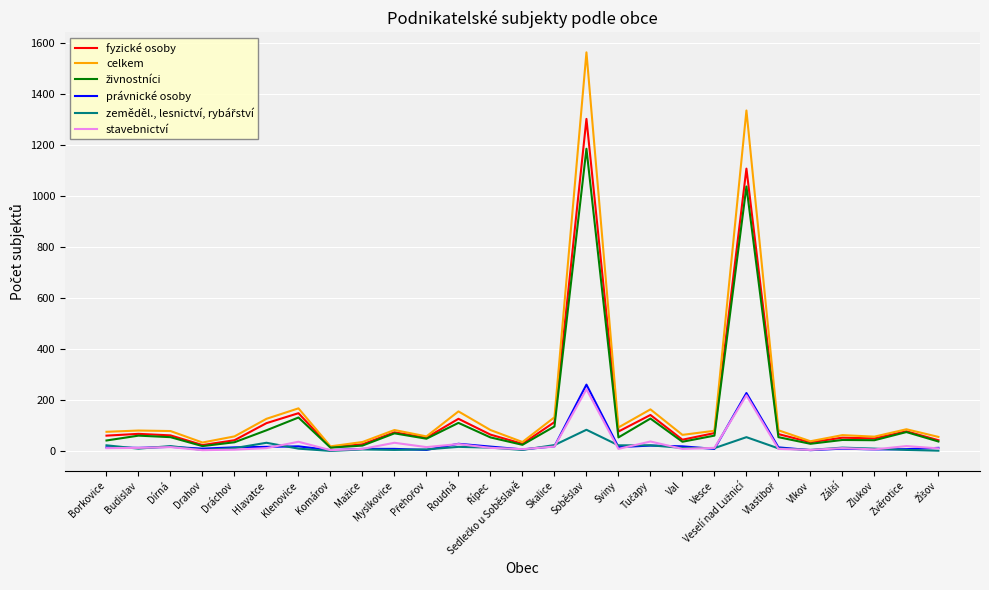

Which series has the widest spread of values?

celkem